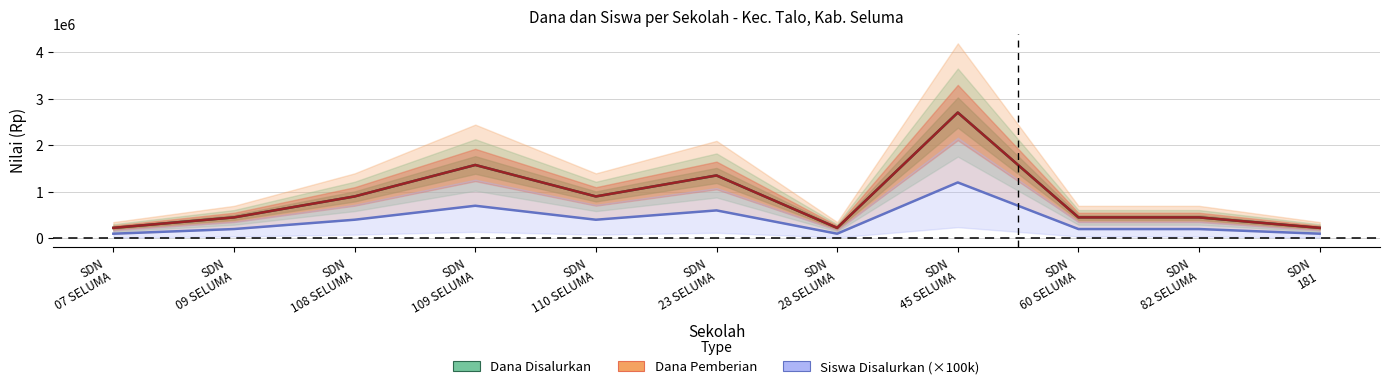

List the labels in order of Siswa Disalurkan value, smallest first.

SDN 07 SELUMA, SDN 28 SELUMA, SDN 181, SDN 09 SELUMA, SDN 60 SELUMA, SDN 82 SELUMA, SDN 108 SELUMA, SDN 110 SELUMA, SDN 23 SELUMA, SDN 109 SELUMA, SDN 45 SELUMA